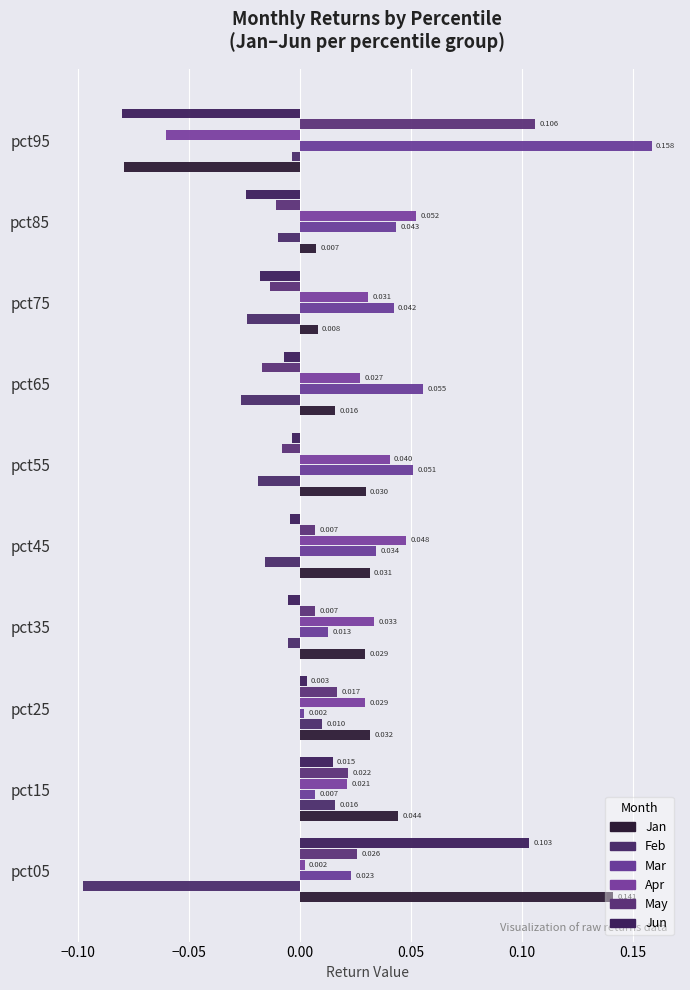

What is the difference between the maximum and minimum values in the Apr series?

0.1